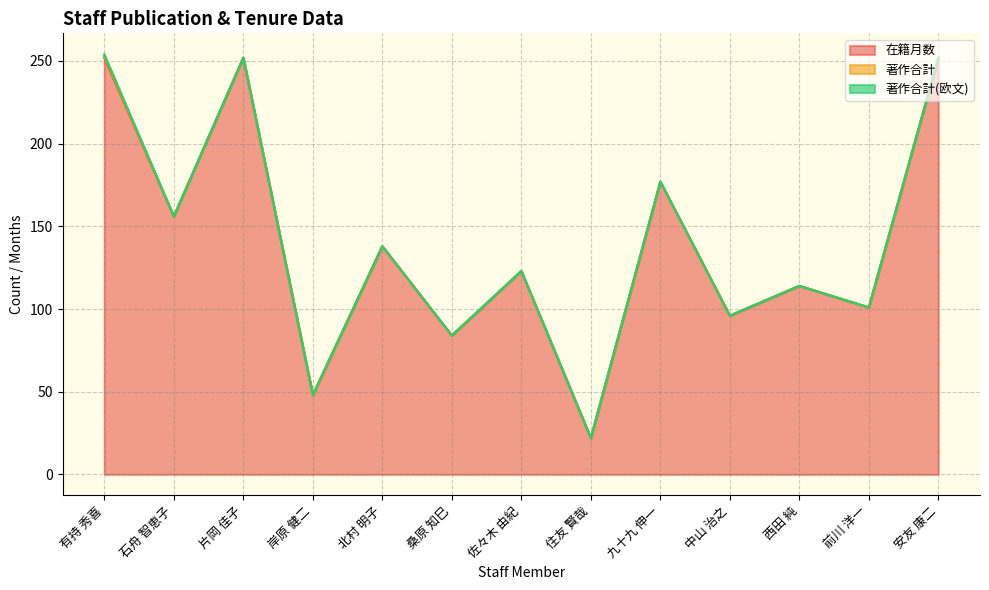

Rank the series by their maximum value, from lowest to highest.

著作合計, 著作合計(欧文), 在籍月数